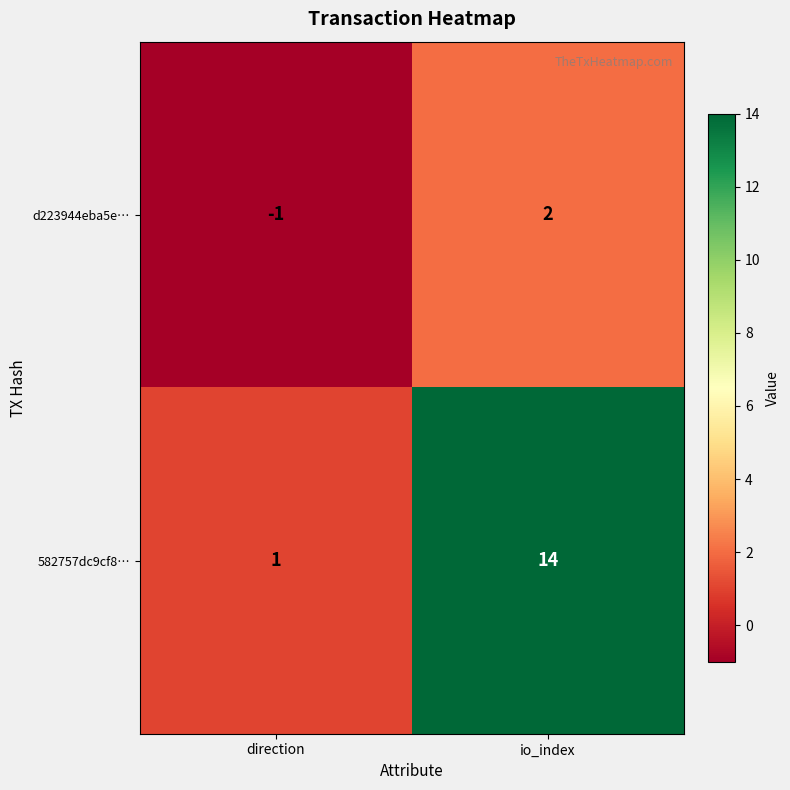

The value of 582757dc9cf8… at io_index is 22. True or false?

False